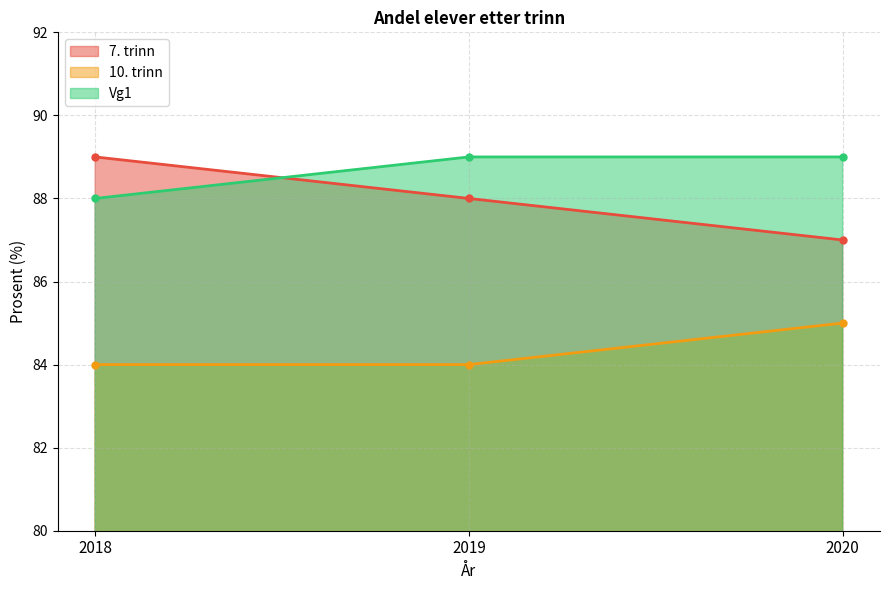

What is the greatest value displayed?

89